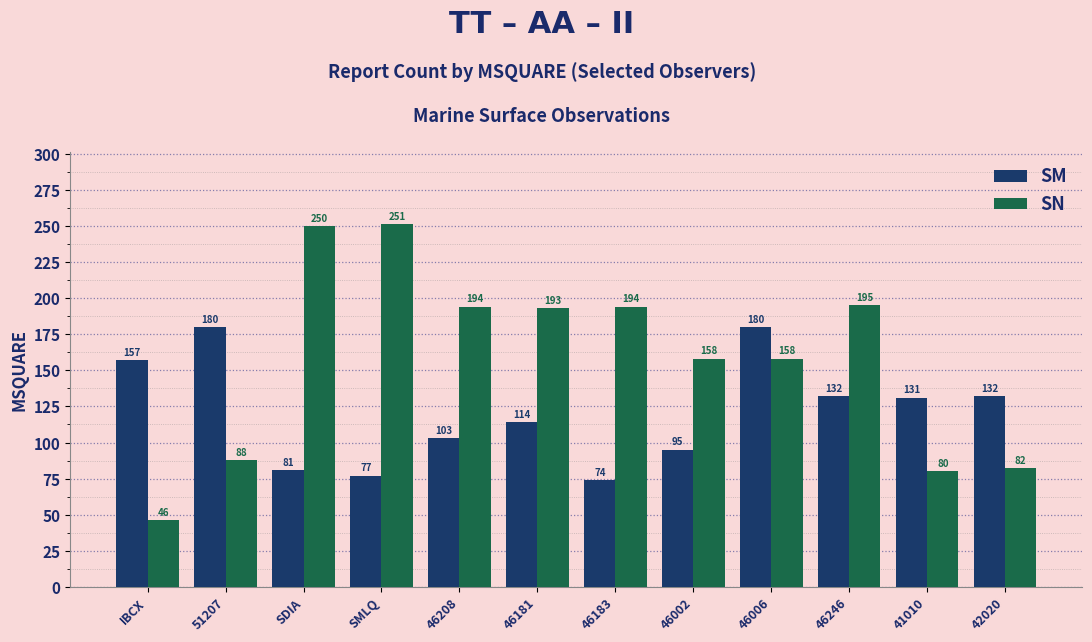

At how many categories does at least one series exceed 243?

2